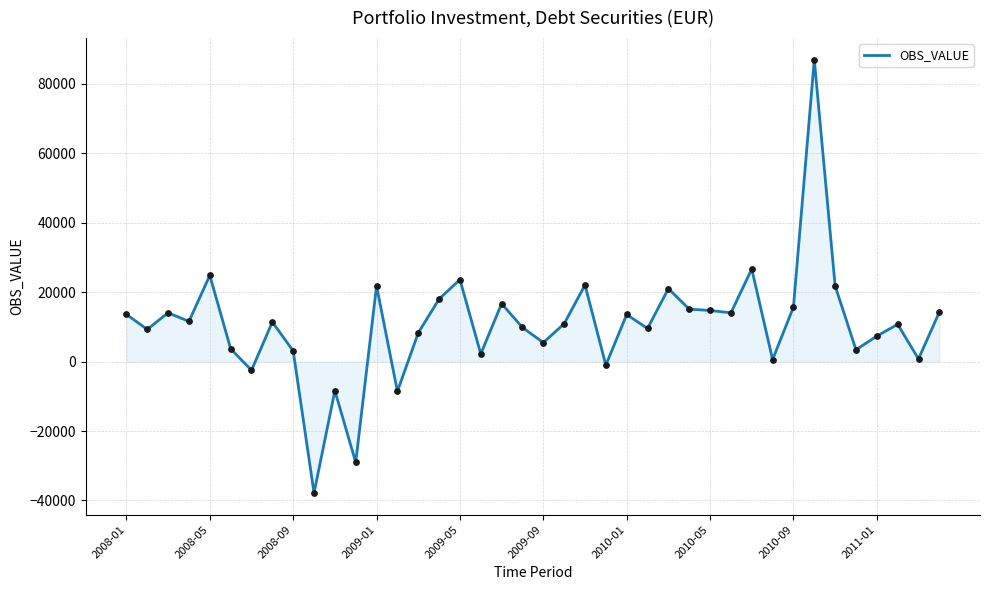

What is the greatest value displayed?

86873.4